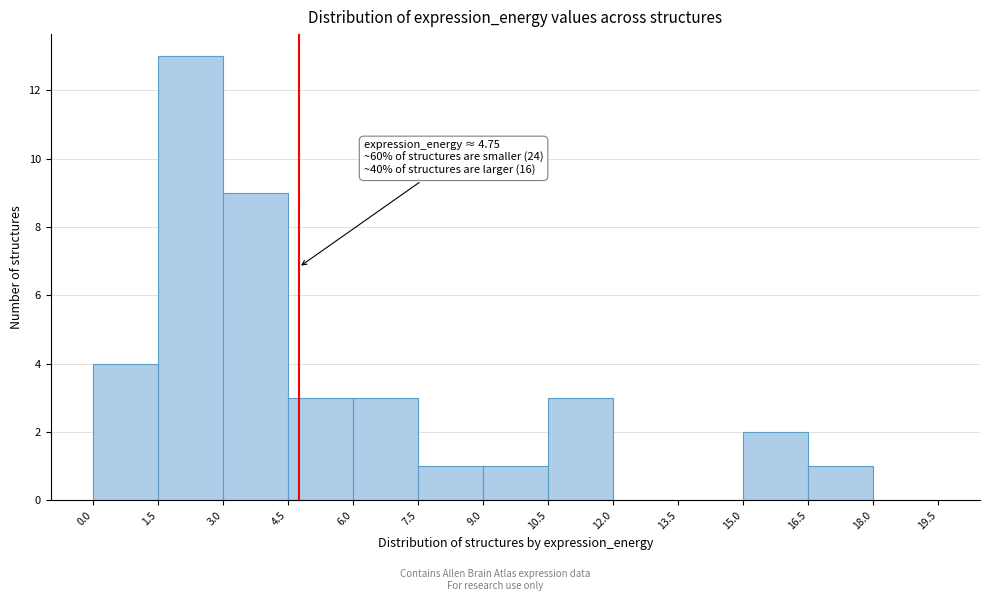

Which range on the x-axis has the tallest bar?

1.5 to 3.0